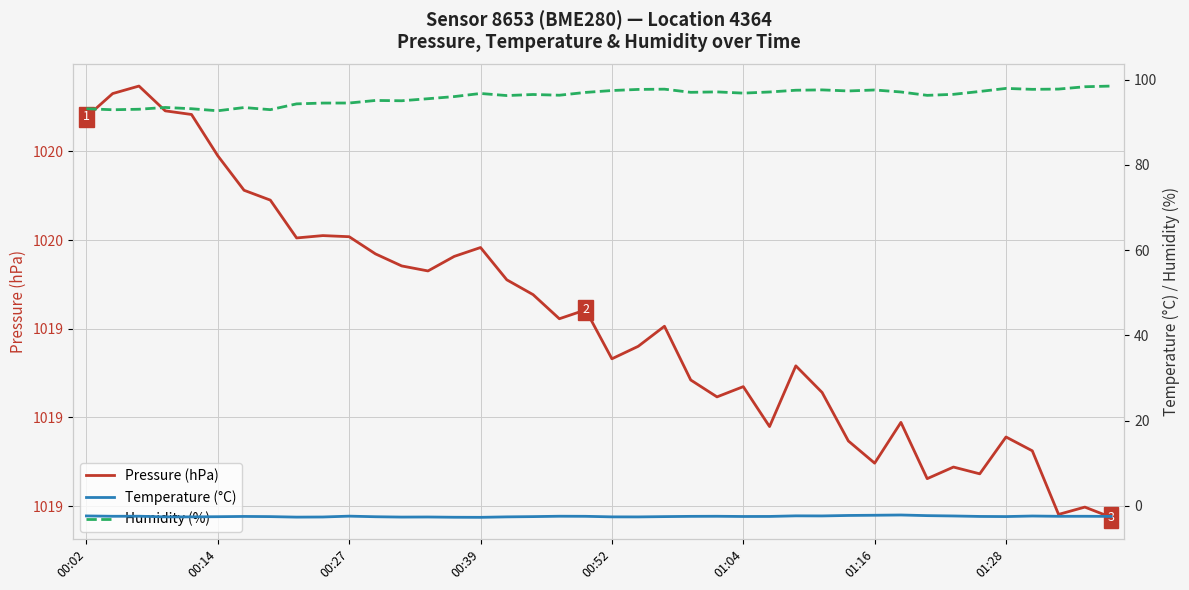

Reading right to left, what are all the values shown in this chart?

Pressure (hPa): 1019.0	1019.0	1019.0	1019.1	1019.2	1019.1	1019.1	1019.1	1019.2	1019.1	1019.1	1019.3	1019.3	1019.2	1019.3	1019.2	1019.3	1019.4	1019.4	1019.3	1019.4	1019.4	1019.5	1019.5	1019.6	1019.6	1019.5	1019.5	1019.6	1019.6	1019.6	1019.6	1019.7	1019.7	1019.8	1019.9	1019.9	1019.9	1019.9	1019.9
Temperature (°C): -2.5	-2.4	-2.5	-2.4	-2.5	-2.5	-2.4	-2.3	-2.1	-2.2	-2.2	-2.4	-2.3	-2.5	-2.5	-2.4	-2.5	-2.5	-2.6	-2.6	-2.5	-2.4	-2.5	-2.6	-2.7	-2.7	-2.6	-2.6	-2.5	-2.4	-2.6	-2.6	-2.5	-2.5	-2.5	-2.6	-2.6	-2.4	-2.4	-2.4
Humidity (%): 98.5	98.3	97.8	97.7	98.0	97.2	96.6	96.3	97.1	97.6	97.4	97.6	97.5	97.1	96.8	97.1	97.0	97.8	97.7	97.5	97.0	96.4	96.5	96.3	96.8	96.0	95.5	95.1	95.1	94.5	94.5	94.3	93.0	93.5	92.7	93.2	93.5	93.1	93.0	93.2